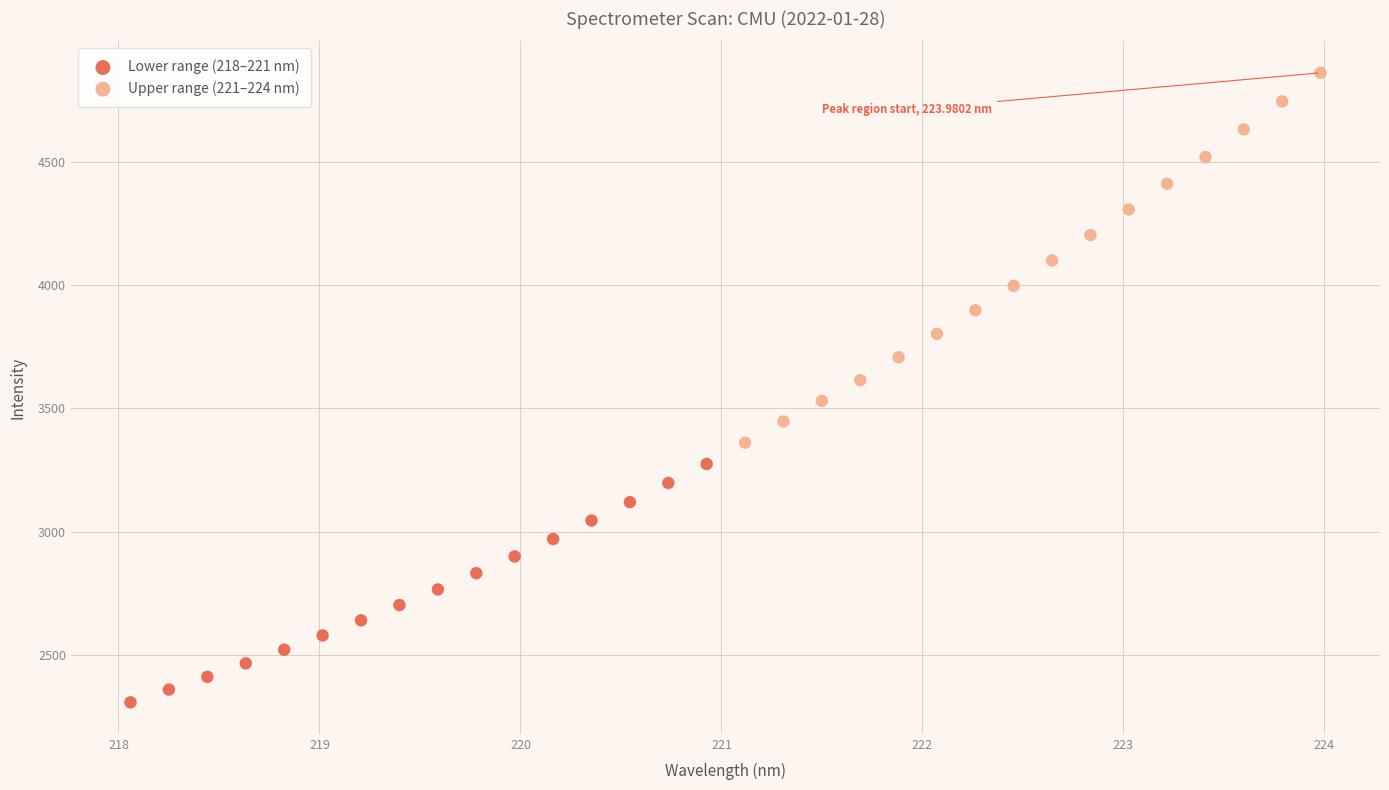

What are all the series names shown in the legend?

Lower range (218–221 nm), Upper range (221–224 nm)